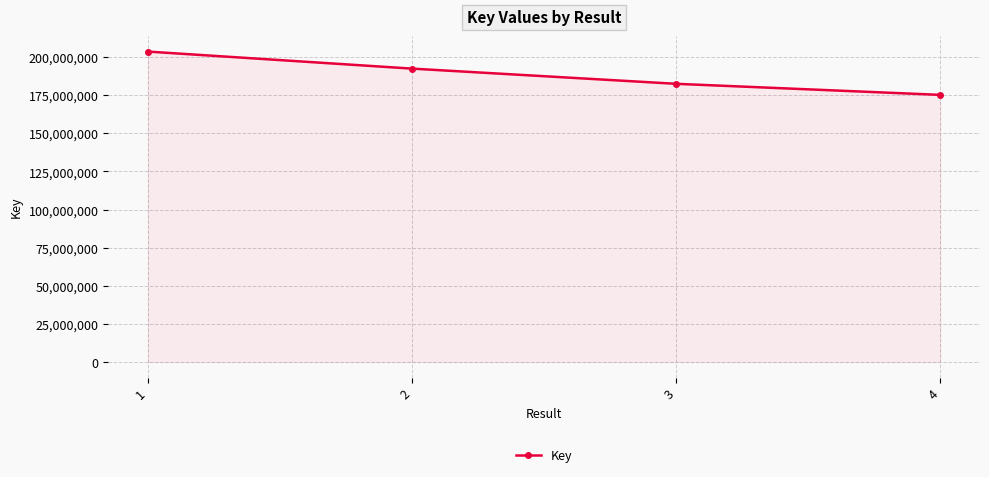

Where does the data first go above 192390405?

1